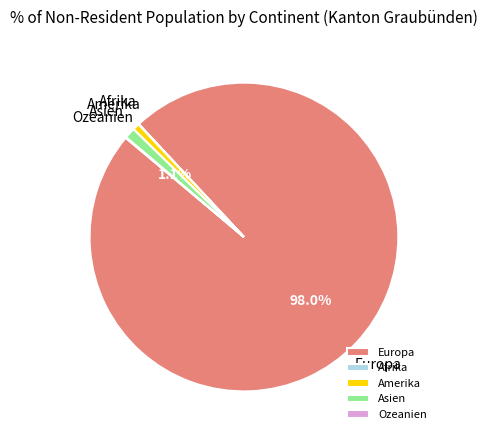

What is the largest slice in the pie chart?

Europa